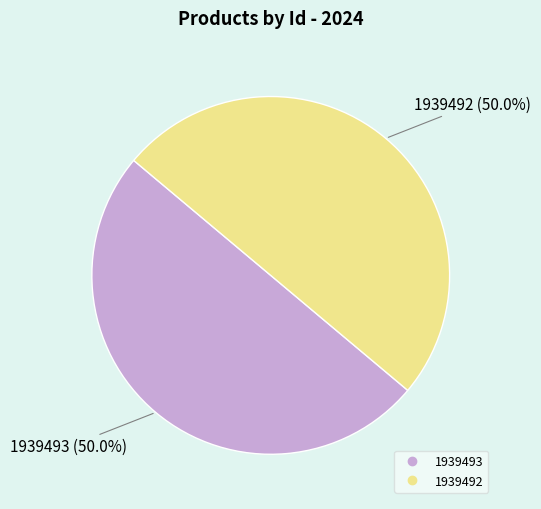

To the nearest percent, what is the combined percentage of 1939492 and 1939493?

100%